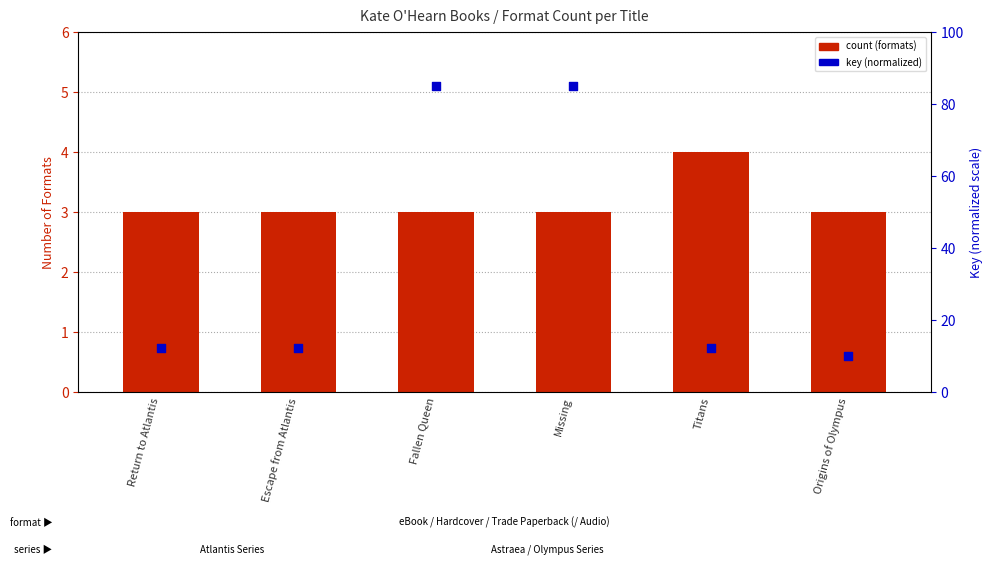

Which series has the largest total across all categories?

key (normalized)